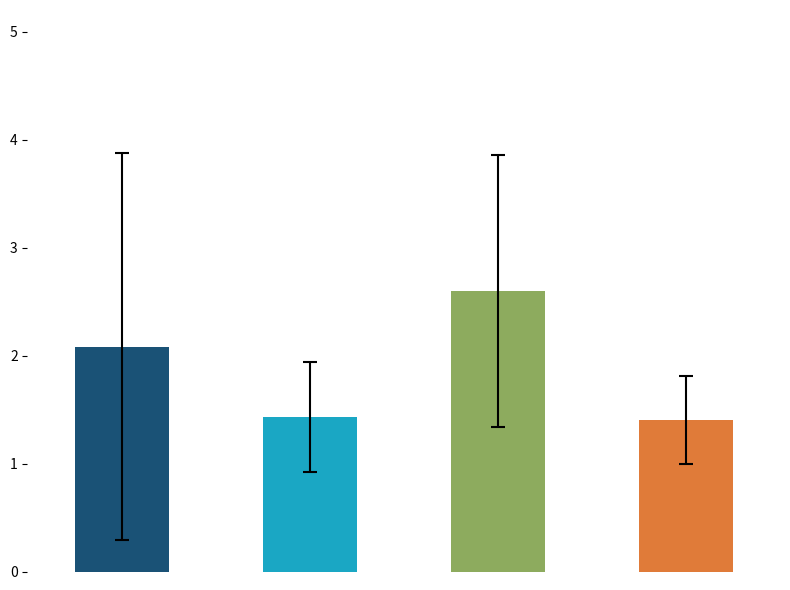

True or false: the data shows 2.0 at OD 3803.

False